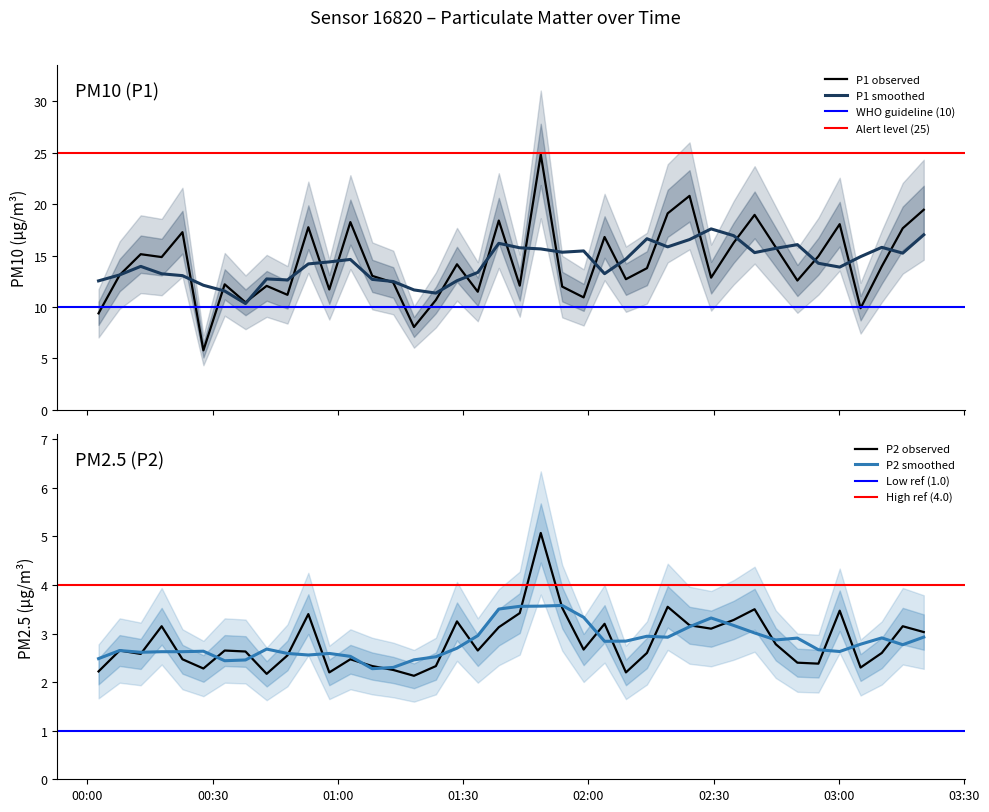

At which category does the chart reach its minimum across all series?

2022-11-23T01:18:13